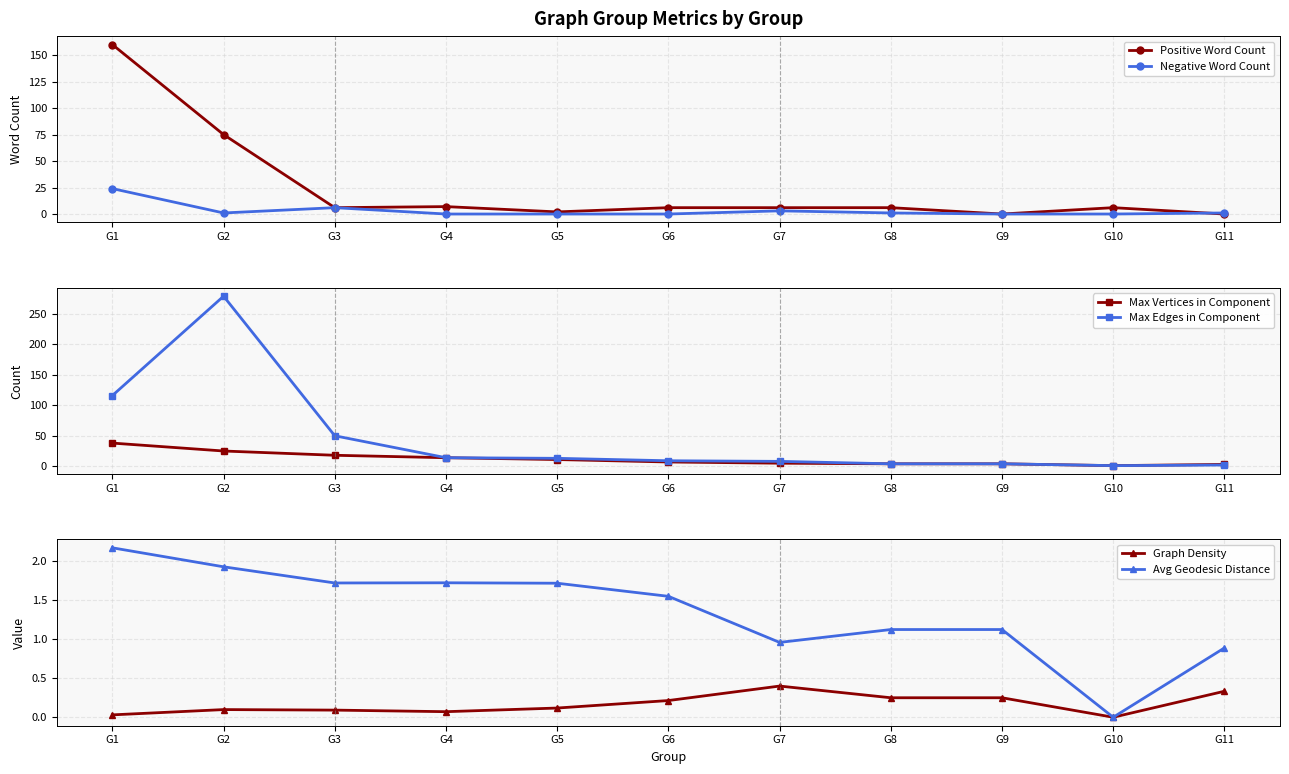

Reading right to left, extract all data points from this chart.

Positive Word Count: G11=0.0	G10=6.0	G9=0.0	G8=6.0	G7=6.0	G6=6.0	G5=2.0	G4=7.0	G3=6.0	G2=75.0	G1=160.0
Negative Word Count: G11=1.0	G10=0.0	G9=0.0	G8=1.0	G7=3.0	G6=0.0	G5=0.0	G4=0.0	G3=6.0	G2=1.0	G1=24.0
Max Vertices in Component: G11=3.0	G10=1.0	G9=4.0	G8=4.0	G7=5.0	G6=7.0	G5=11.0	G4=14.0	G3=18.0	G2=25.0	G1=38.0
Max Edges in Component: G11=2.0	G10=1.0	G9=4.0	G8=4.0	G7=8.0	G6=9.0	G5=13.0	G4=14.0	G3=50.0	G2=279.0	G1=116.0
Graph Density: G11=0.3	G10=0.0	G9=0.2	G8=0.2	G7=0.4	G6=0.2	G5=0.1	G4=0.1	G3=0.1	G2=0.1	G1=0.0
Avg Geodesic Distance: G11=0.9	G10=0.0	G9=1.1	G8=1.1	G7=1.0	G6=1.6	G5=1.7	G4=1.7	G3=1.7	G2=1.9	G1=2.2